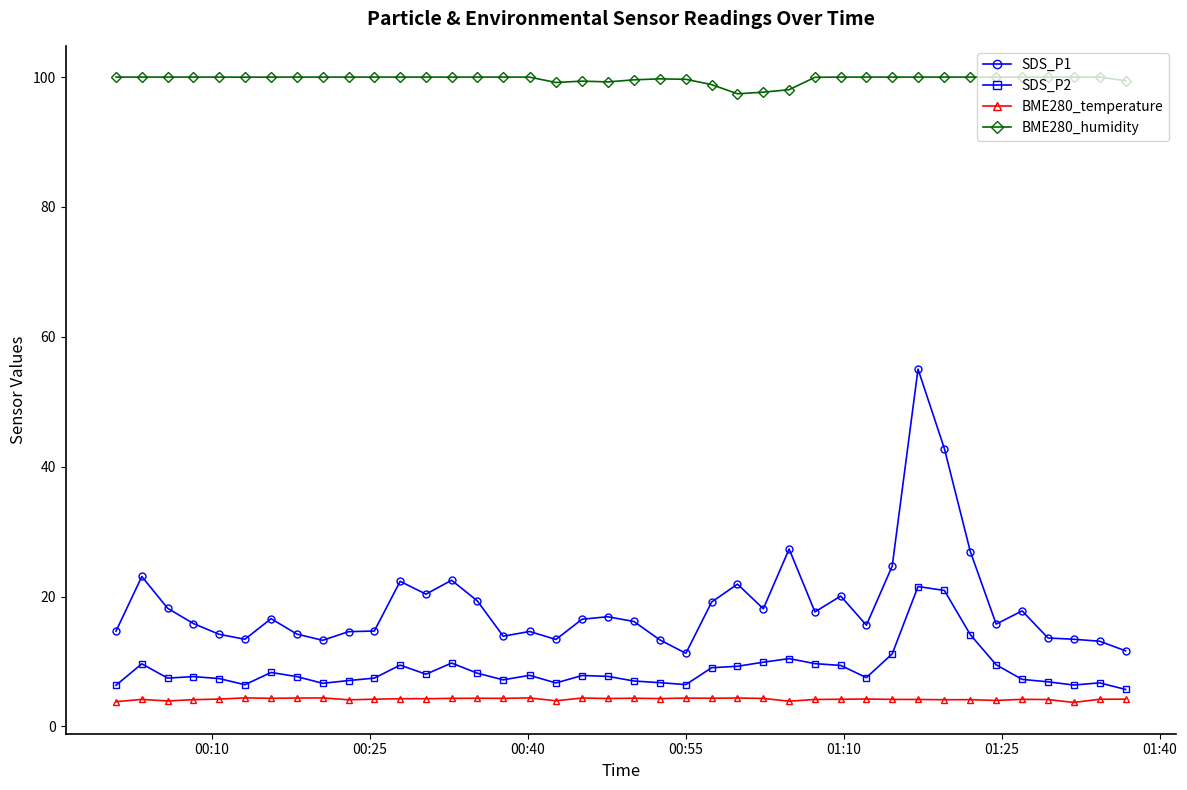

Rank the series by their maximum value, from highest to lowest.

BME280_humidity, SDS_P1, SDS_P2, BME280_temperature